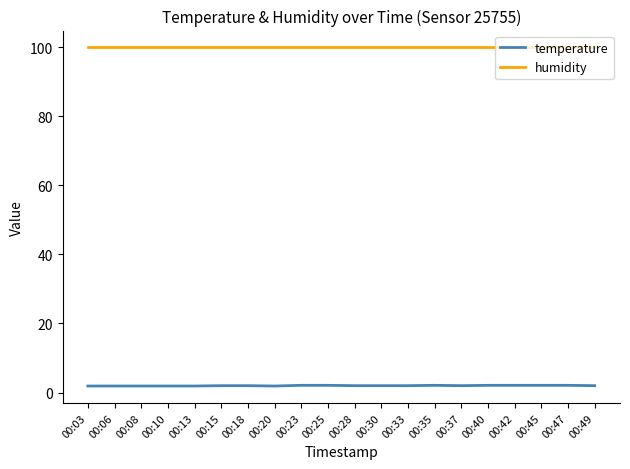

What is the maximum value for humidity?

99.9